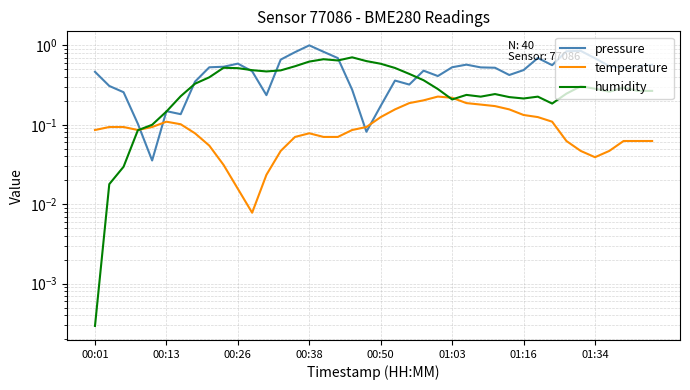

How many lines are shown in the chart?

3